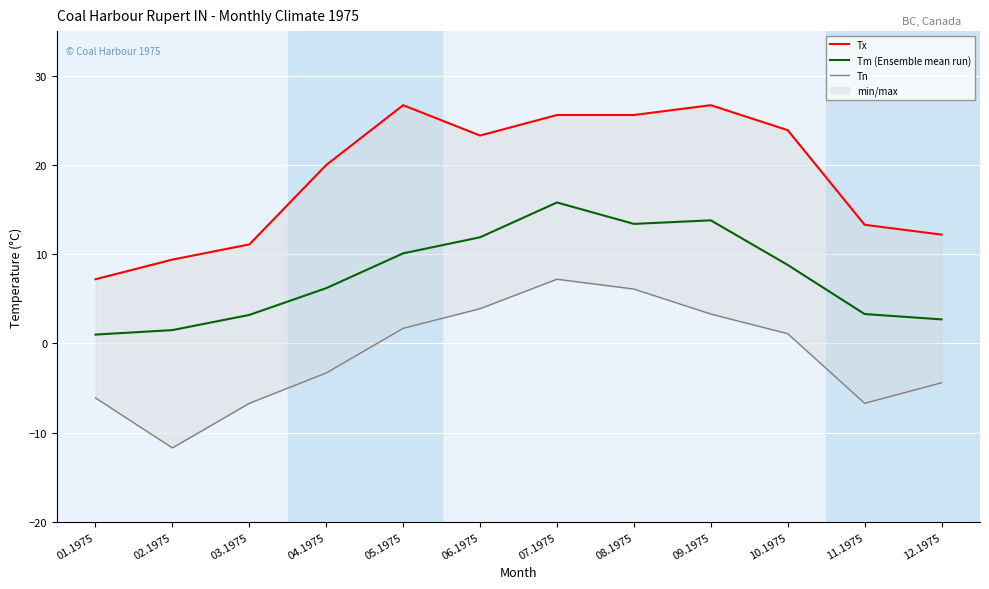

How many lines are shown in the chart?

3